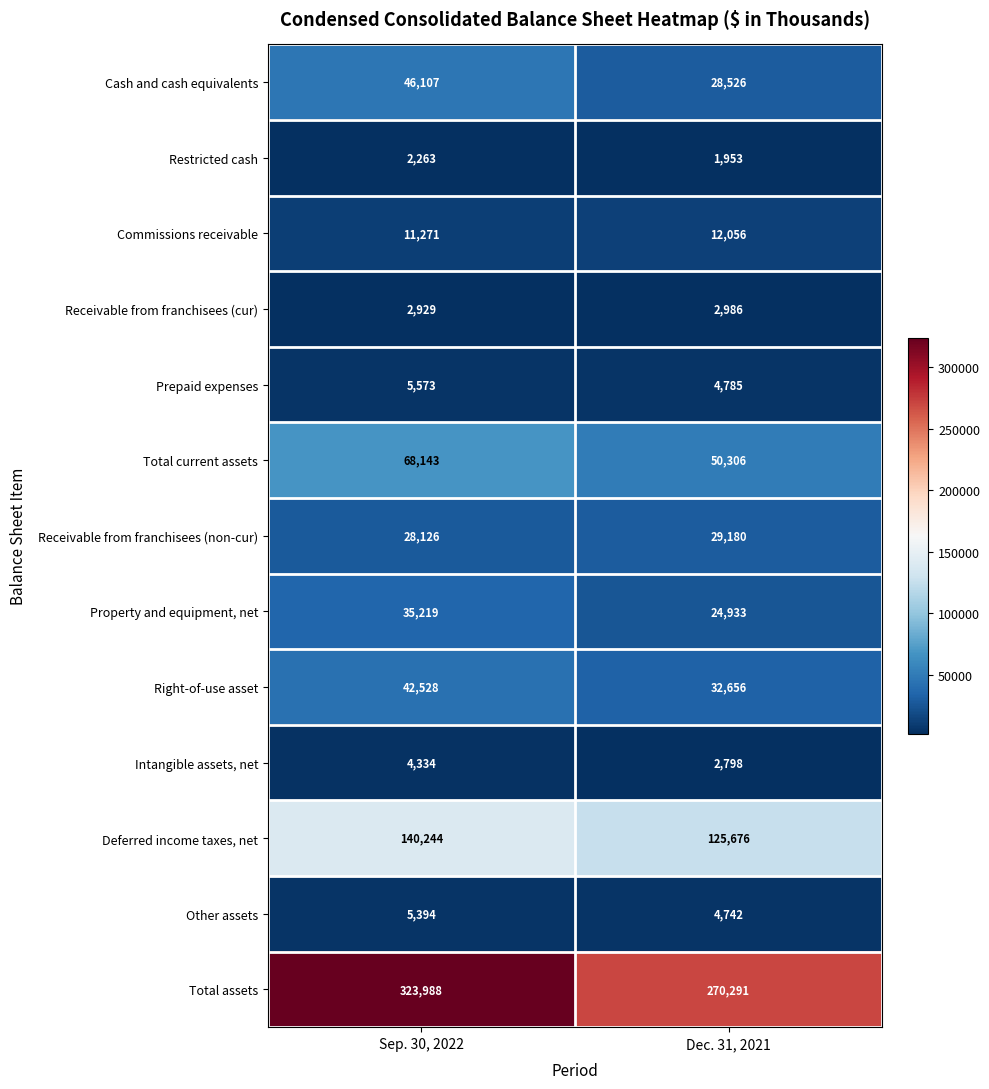

Which series has the largest total across all categories?

Total assets